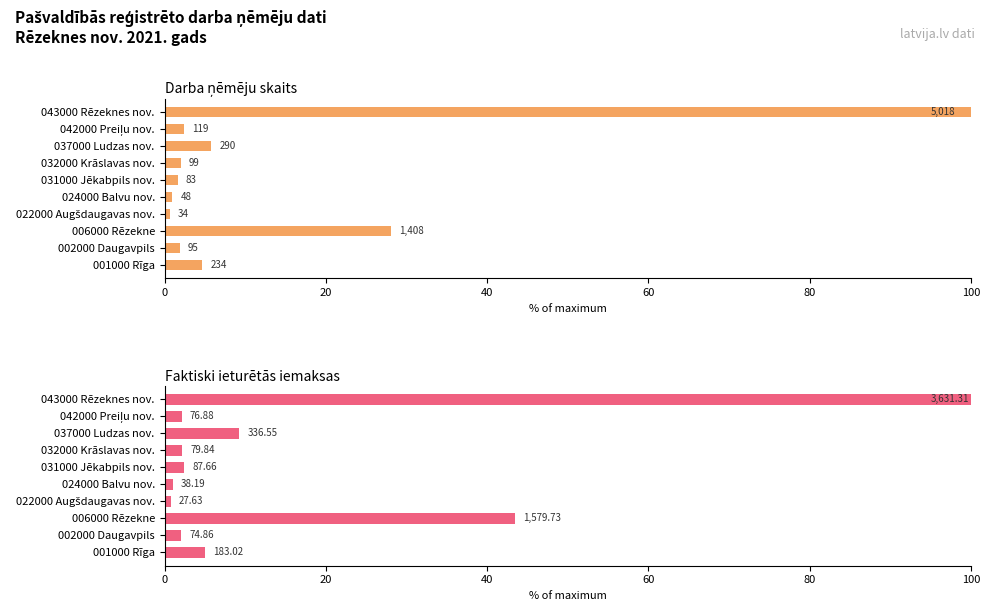

What is the difference between the highest and lowest values at 006000 Rēzekne?

15.4